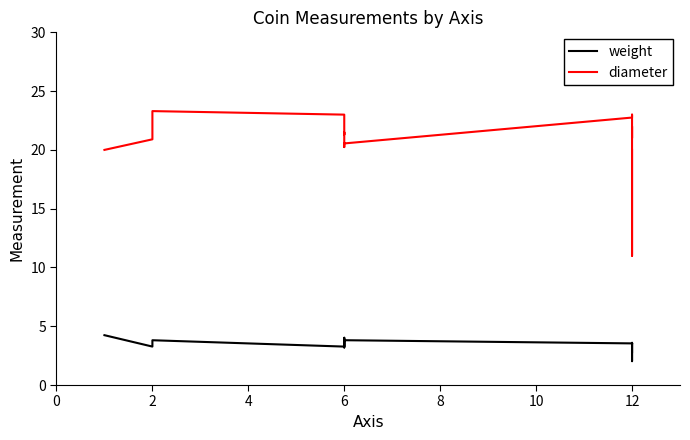

What is the value of the weight point at the 4th from the left?

3.3